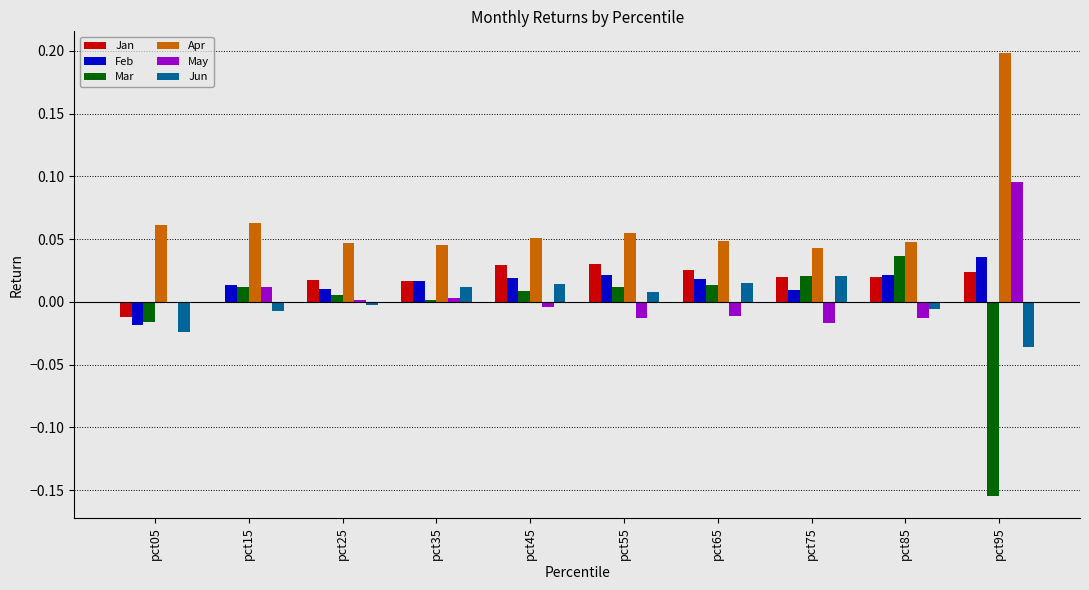

What is the sum of all Apr values?

0.7